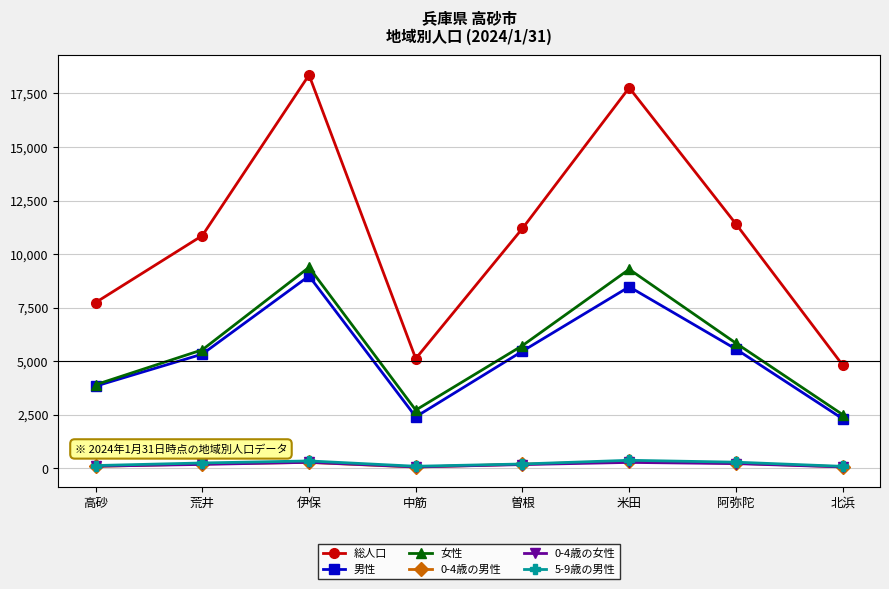

What is the label of the 7th point from the right?

荒井